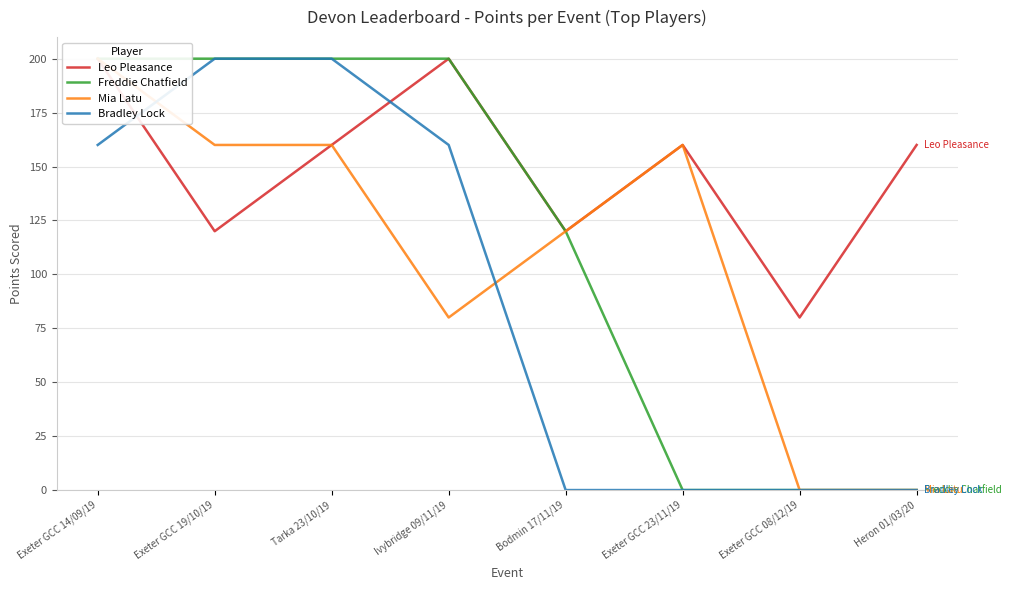

Where is the first local maximum for Mia Latu?

Exeter GCC 23/11/19